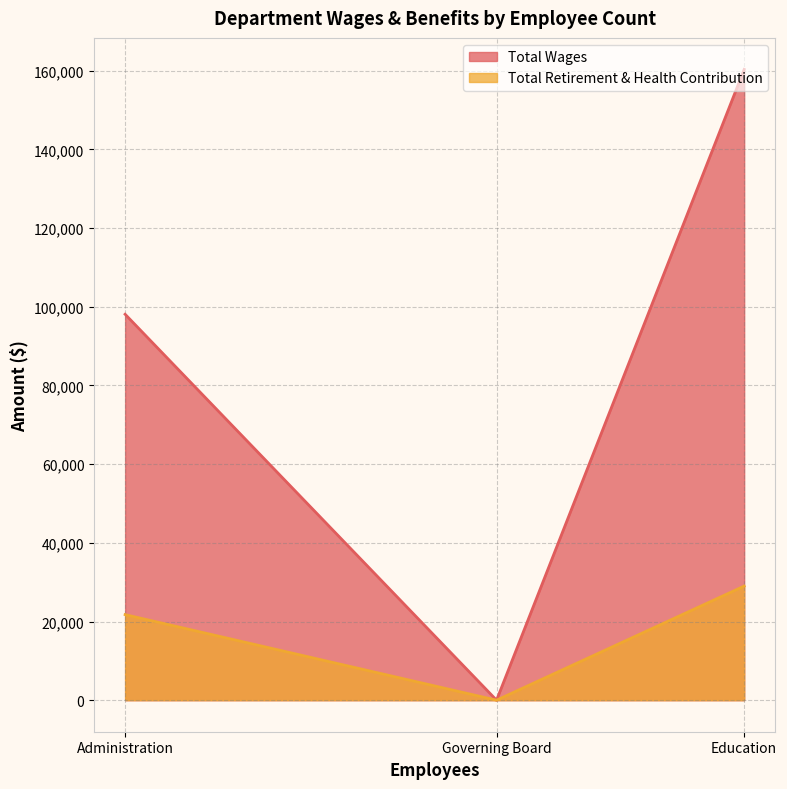

True or false: Total Retirement & Health Contribution has a value of 50205 at Education.

False